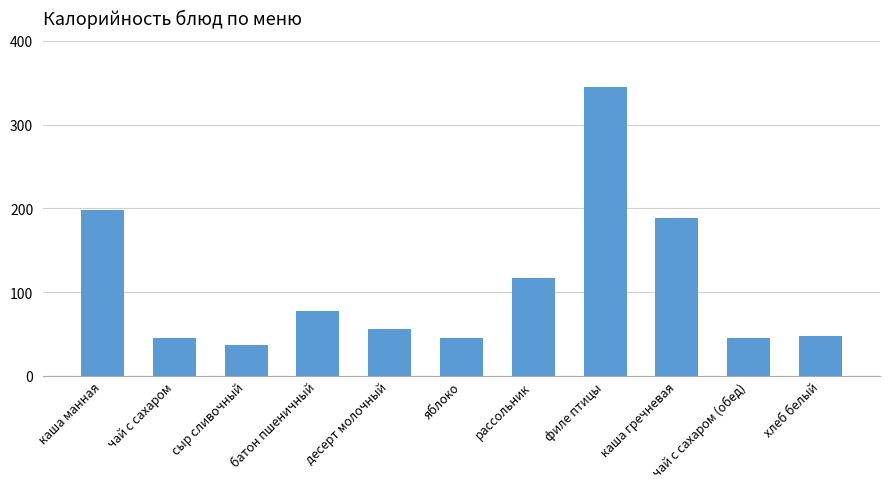

What is the label of the 11th bar from the left?

хлеб белый